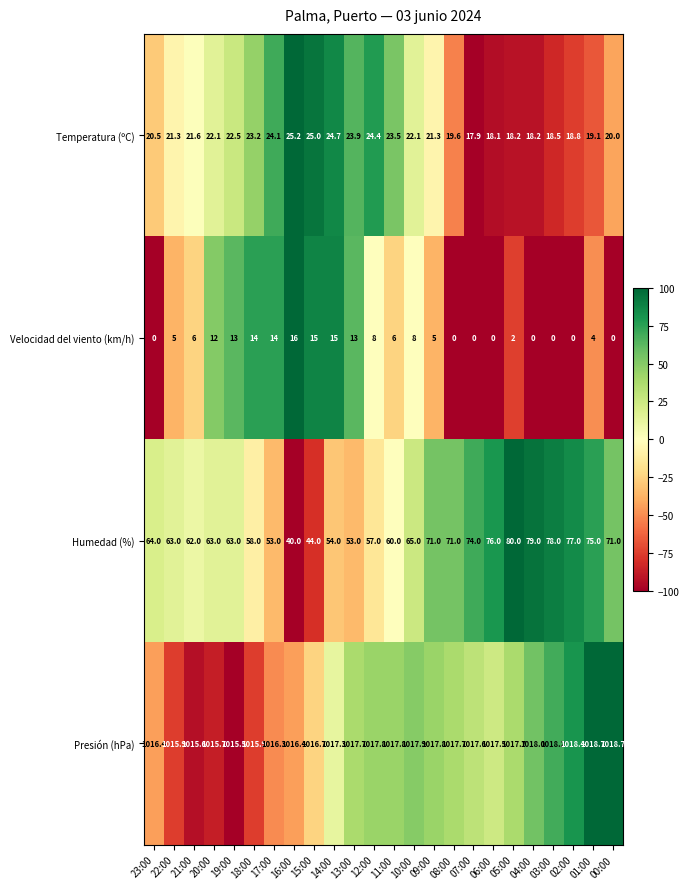

What is the difference between the highest and lowest values at 01:00?

1014.7